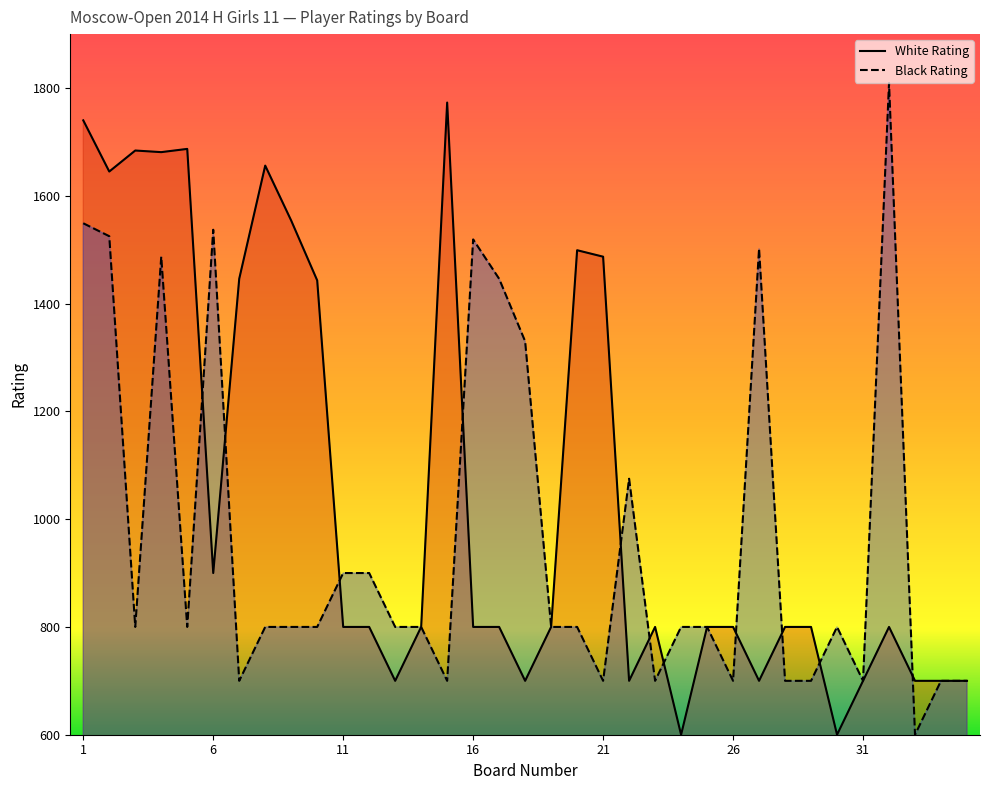

Does the chart display data point markers on the line(s)?

No